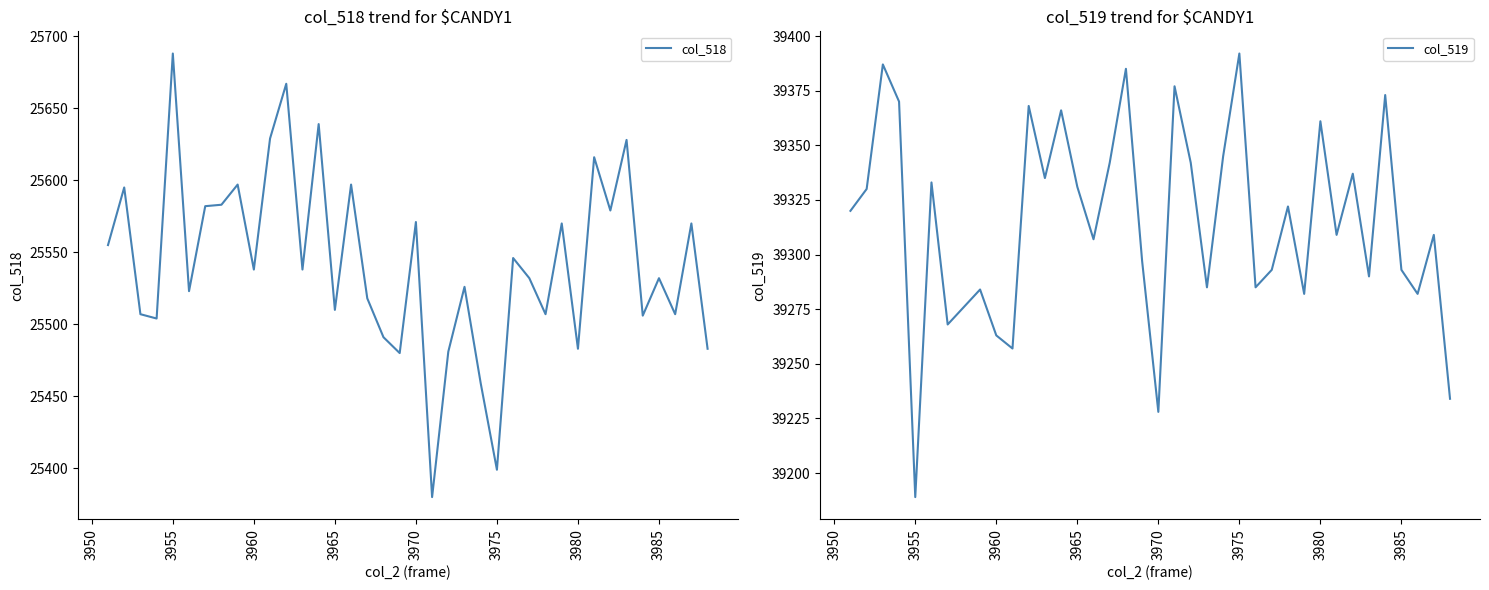

At which label does col_519 reach its minimum?

3955